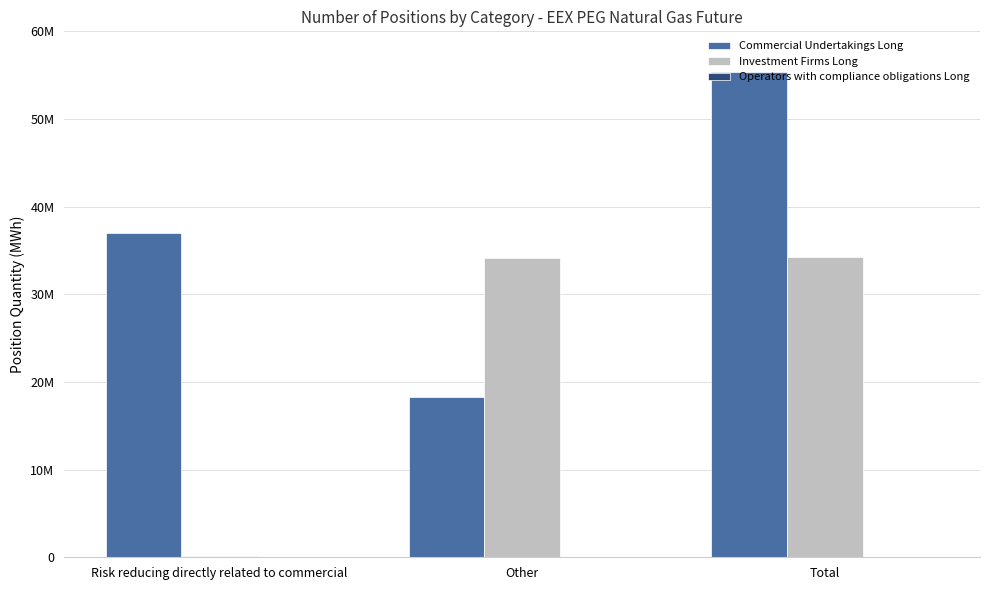

List the series in order of their peak value, lowest first.

Operators with compliance obligations Long, Investment Firms Long, Commercial Undertakings Long